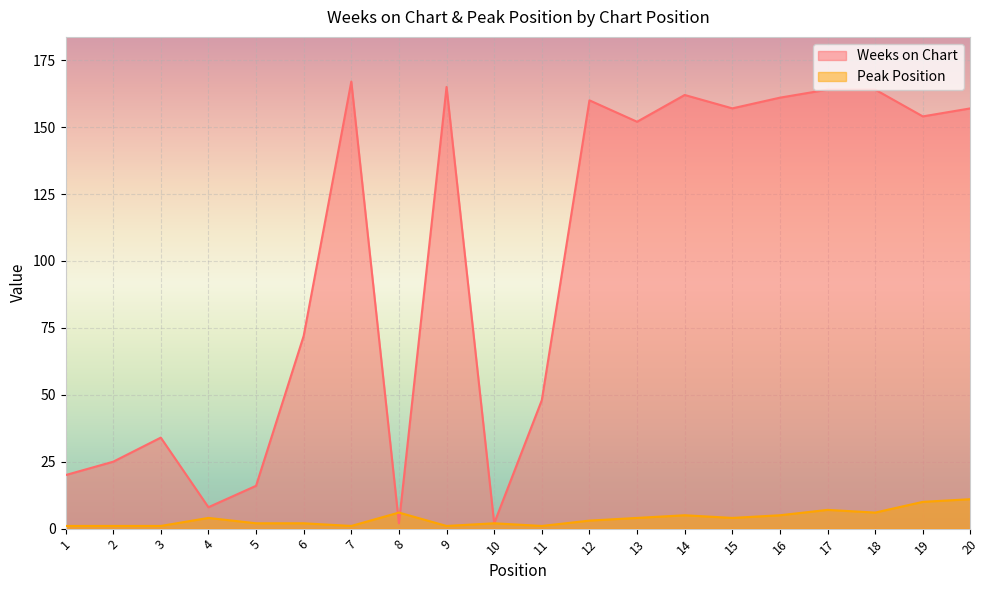

How many values in the Weeks on Chart series exceed 154?

9